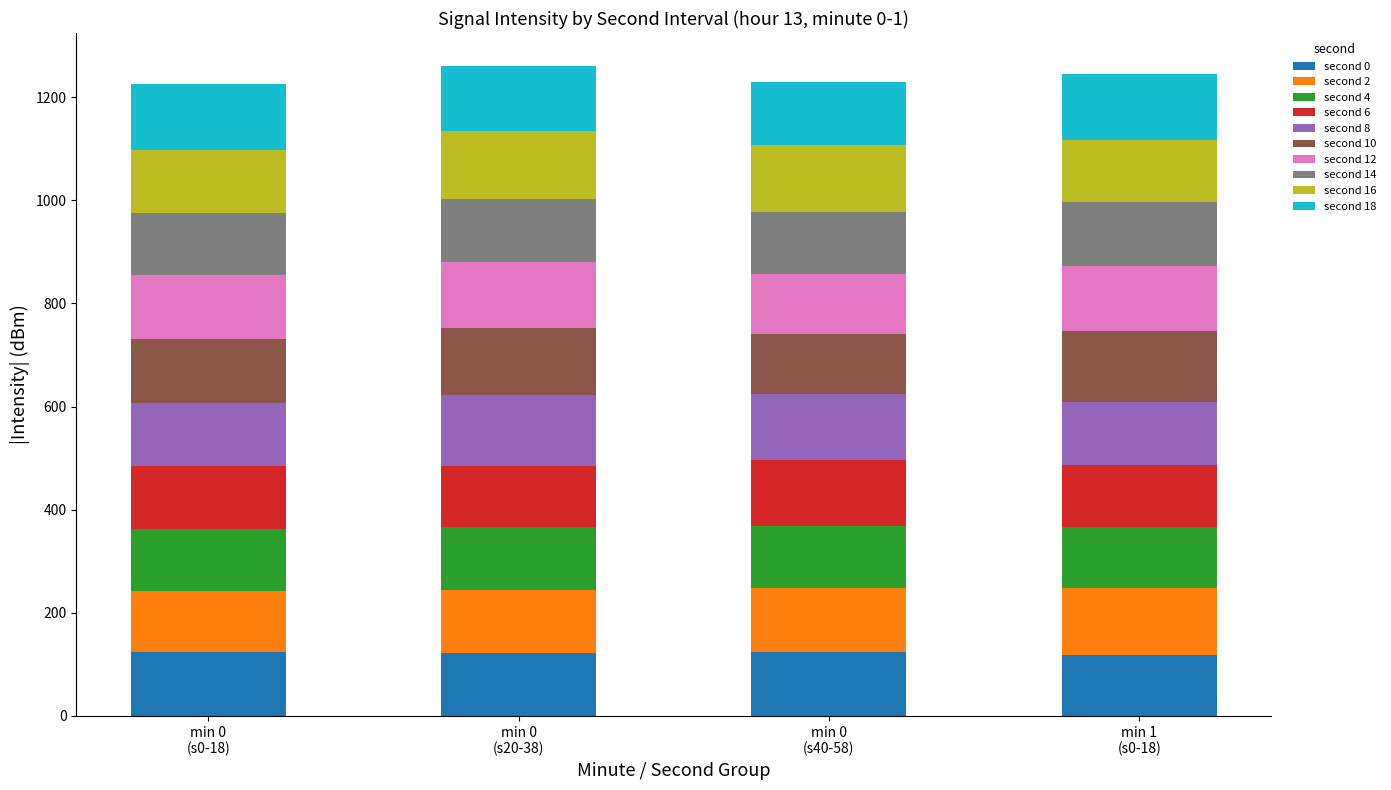

What is the maximum value for second 0?

124.8